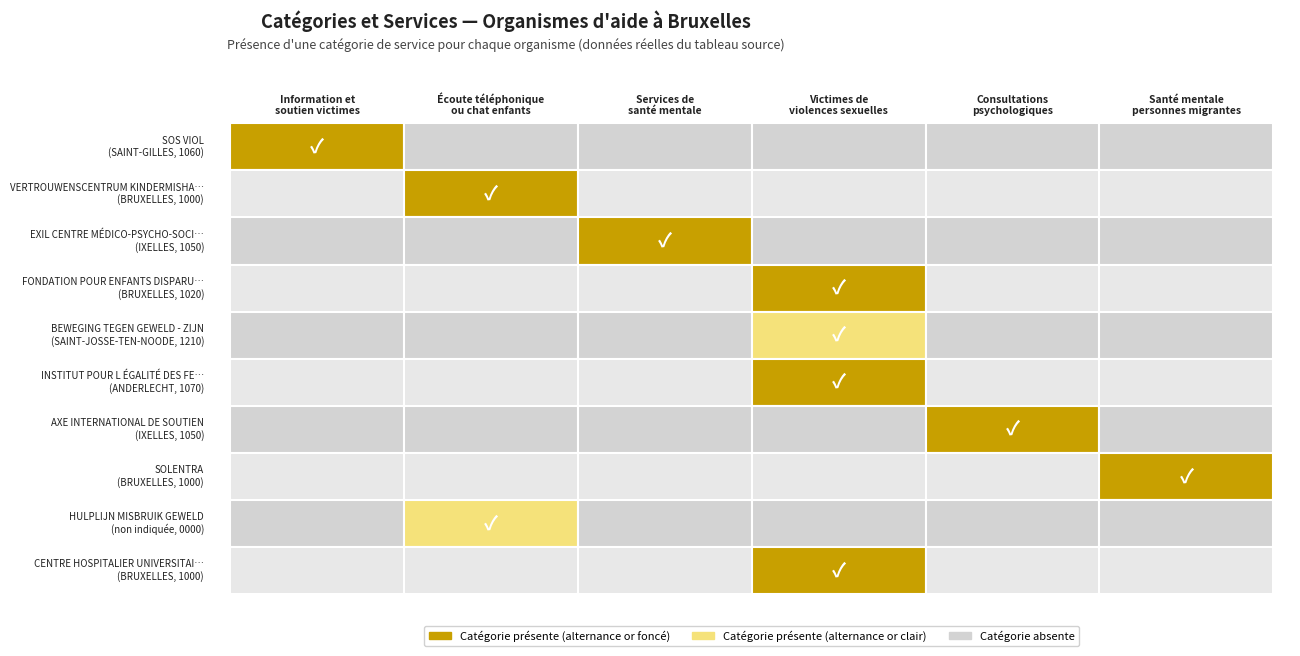

Which label corresponds to the smallest value in the chart?

VERTROUWENSCENTRUM KINDERMISHANDELING